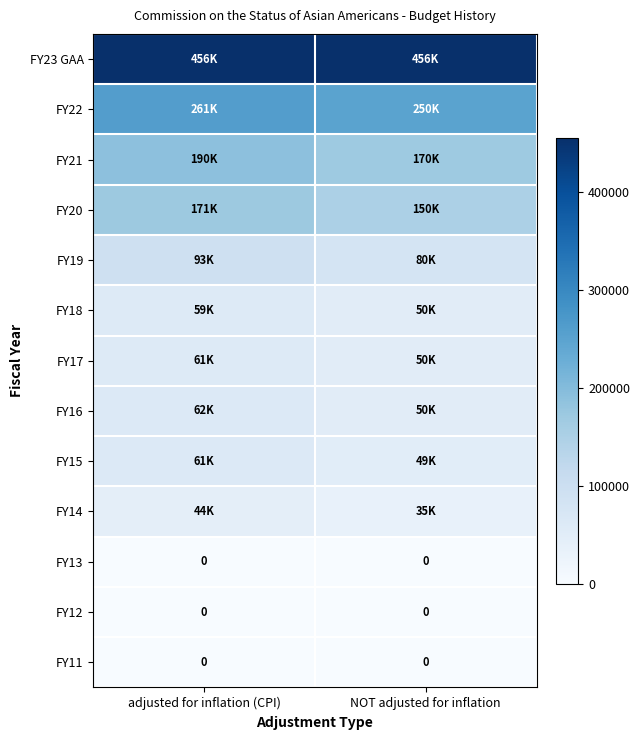

What is the difference between the FY19 values at NOT adjusted for inflation and adjusted for inflation (CPI)?

12798